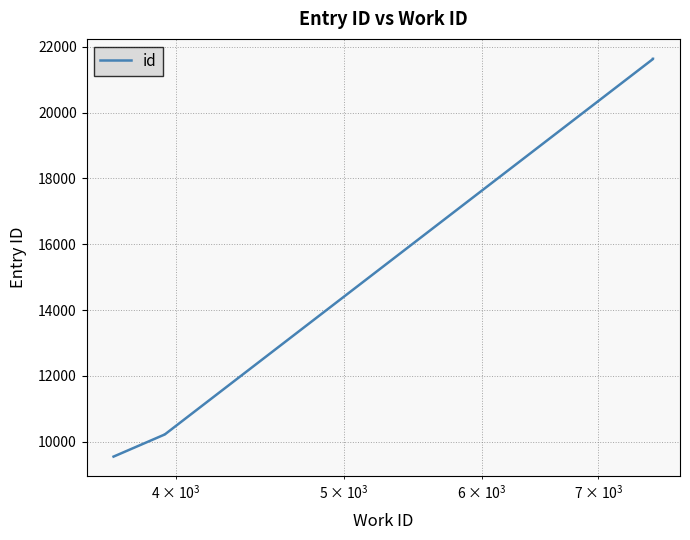

True or false: the data has more than 2 interior local peaks.

False